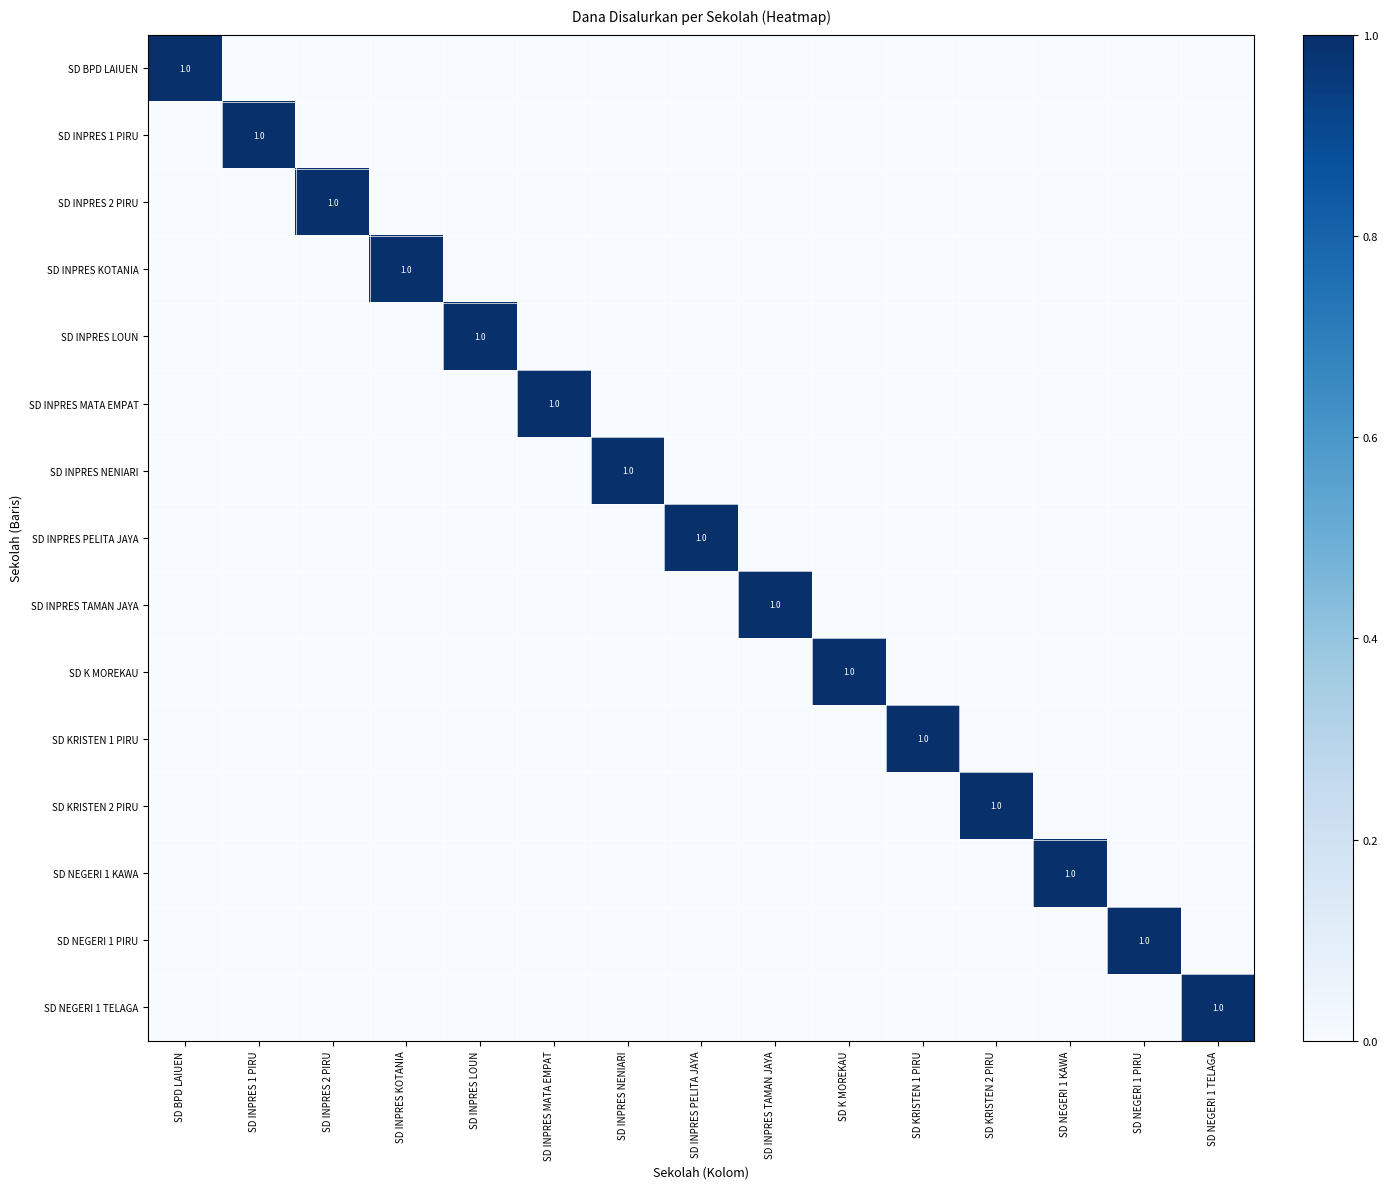

True or false: SD INPRES 1 PIRU has a value of 0 at SD NEGERI 1 PIRU.

True